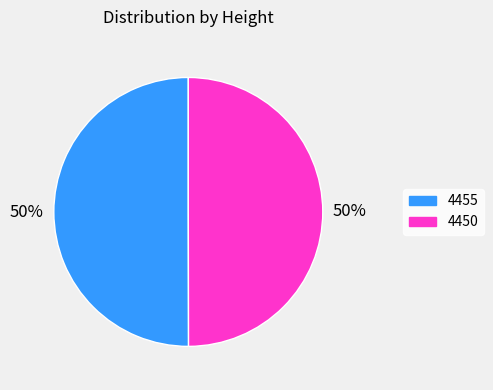

To the nearest percent, what percentage of the pie is 4450?

50%